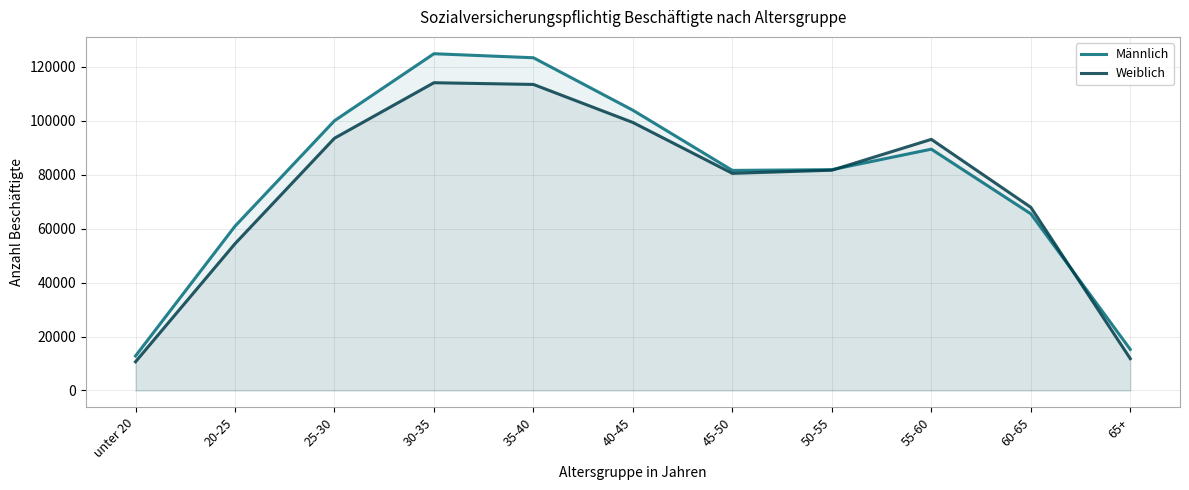

What is the difference between the Männlich values at 25-30 and 65+?

84773